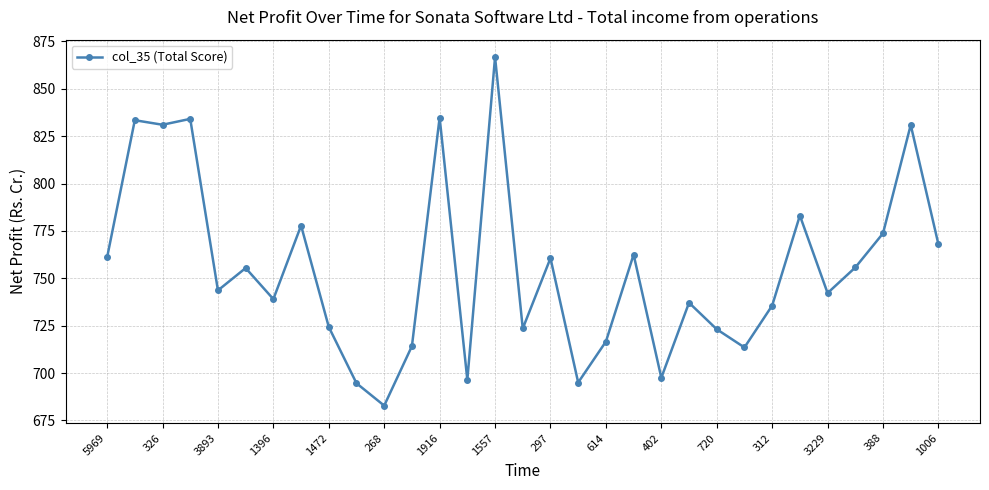

How many points are lower than both their immediate neighbors (excluding endpoints)?

10